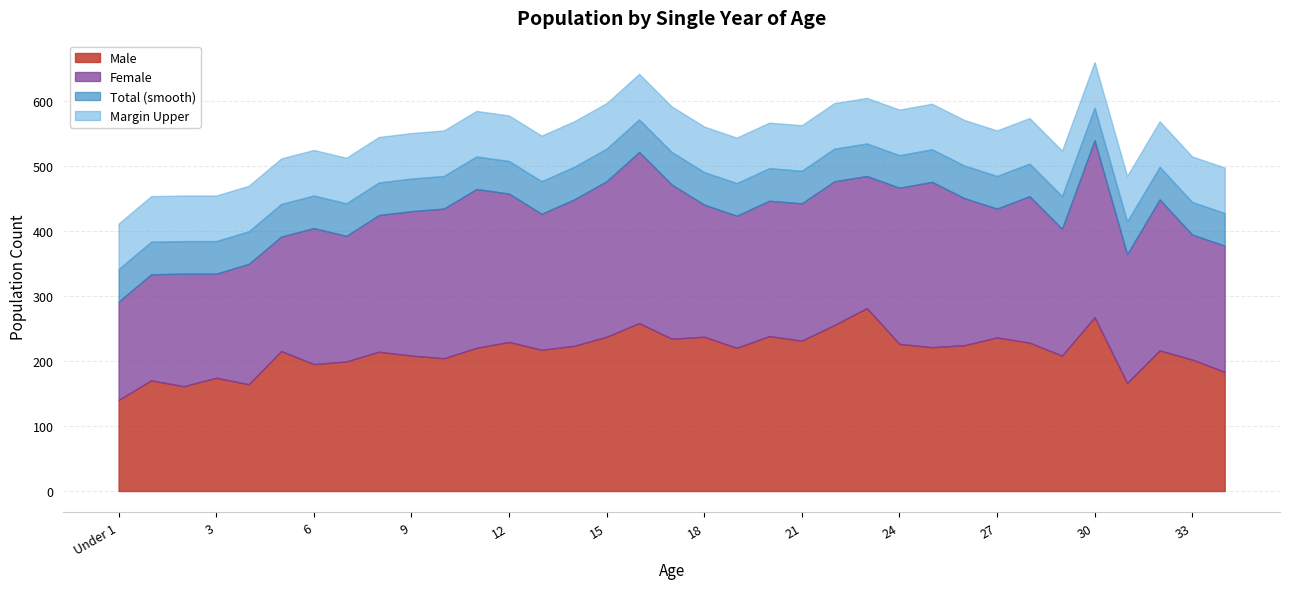

What is the highest value of the Male series?

281